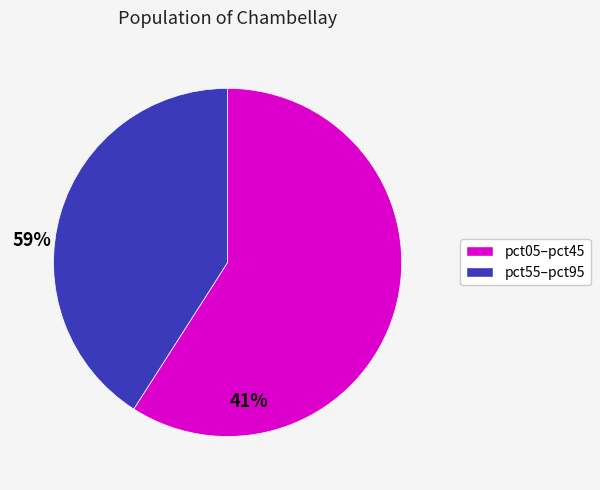

Is there any slice that represents more than half of the pie?

Yes